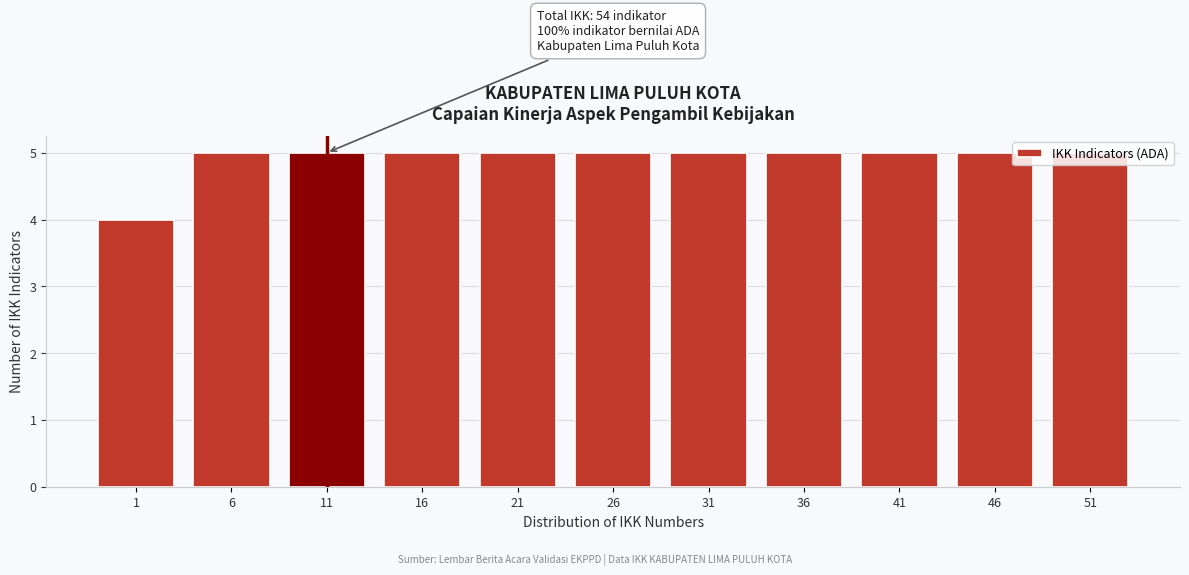

What is the average value?

5